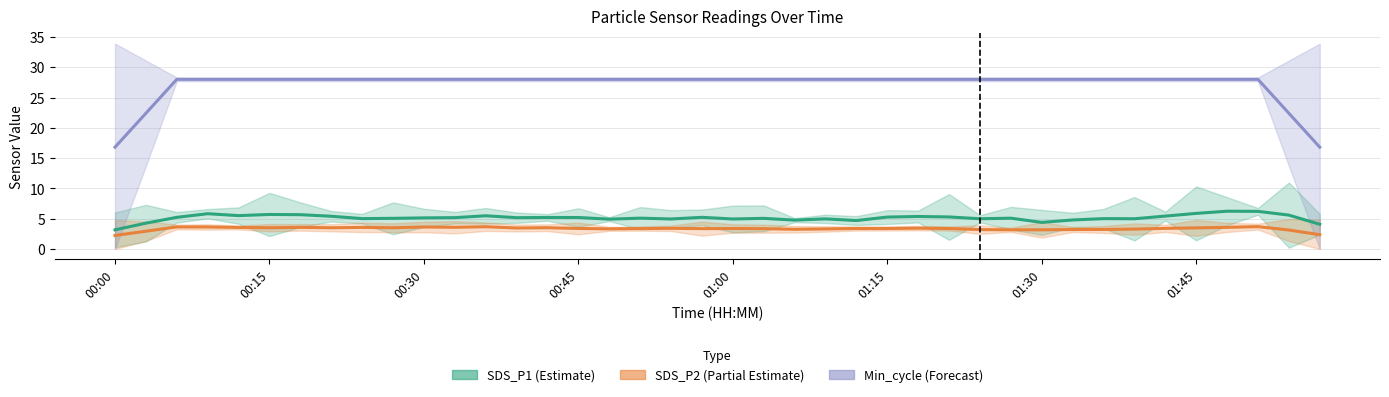

What is the greatest value displayed?

28.0